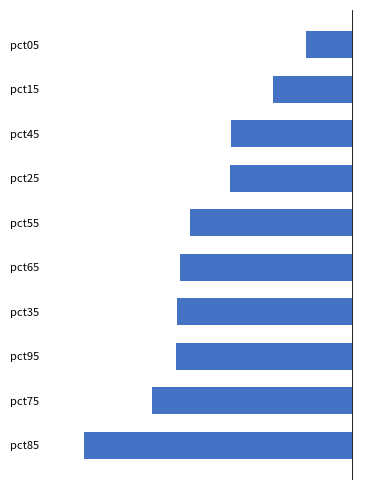

What is the average value?

-0.1